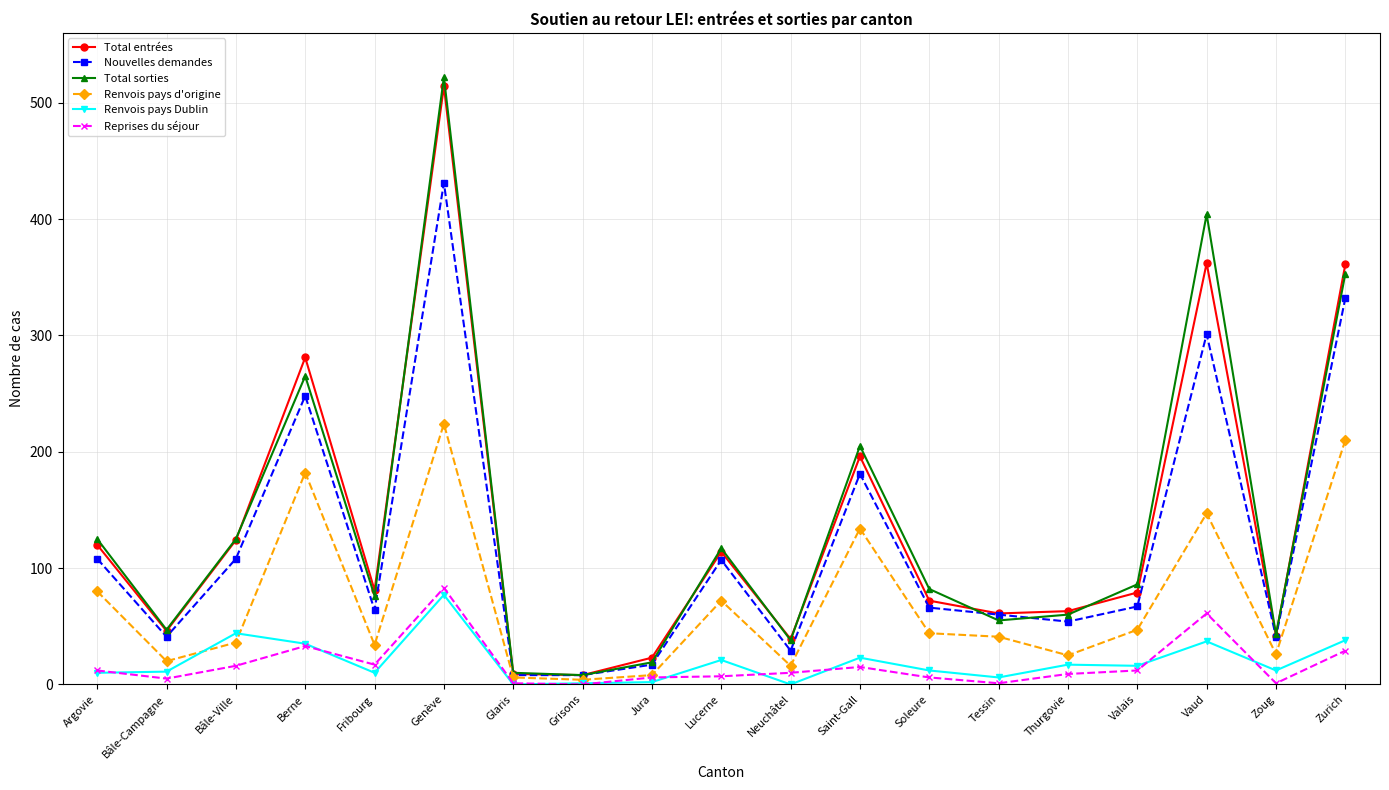

In Nouvelles demandes, how many points are higher than both neighbors (excluding endpoints)?

5